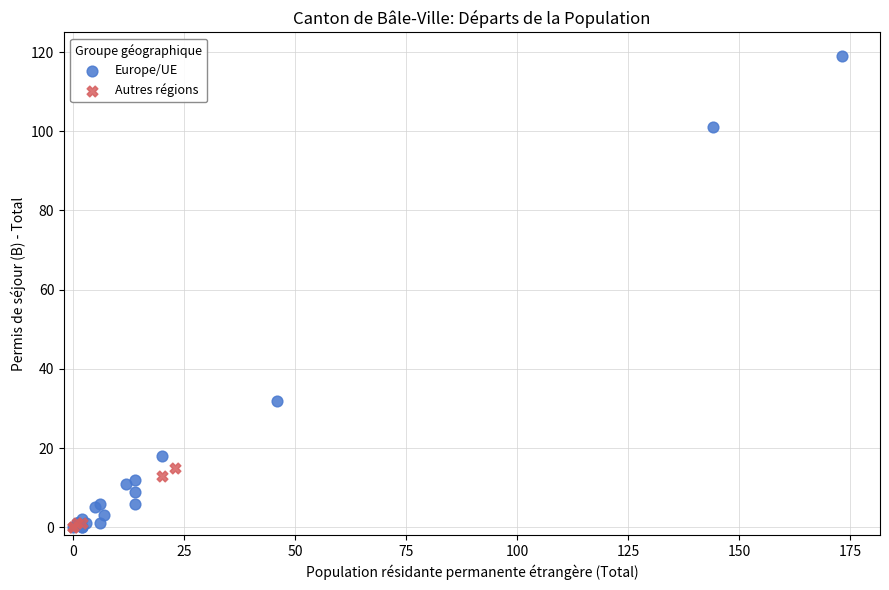

Which series reaches the maximum Y coordinate?

Europe/UE